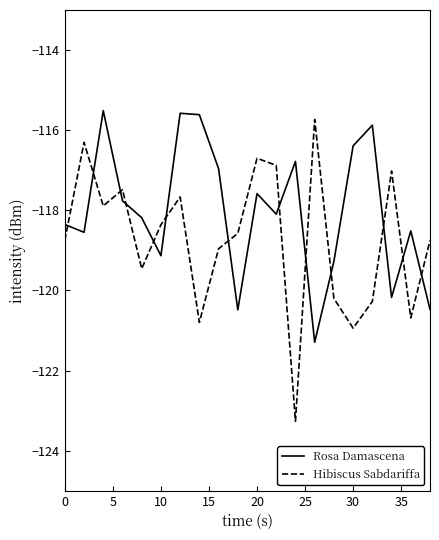

Which series has the largest range (max minus min)?

Hibiscus Sabdariffa